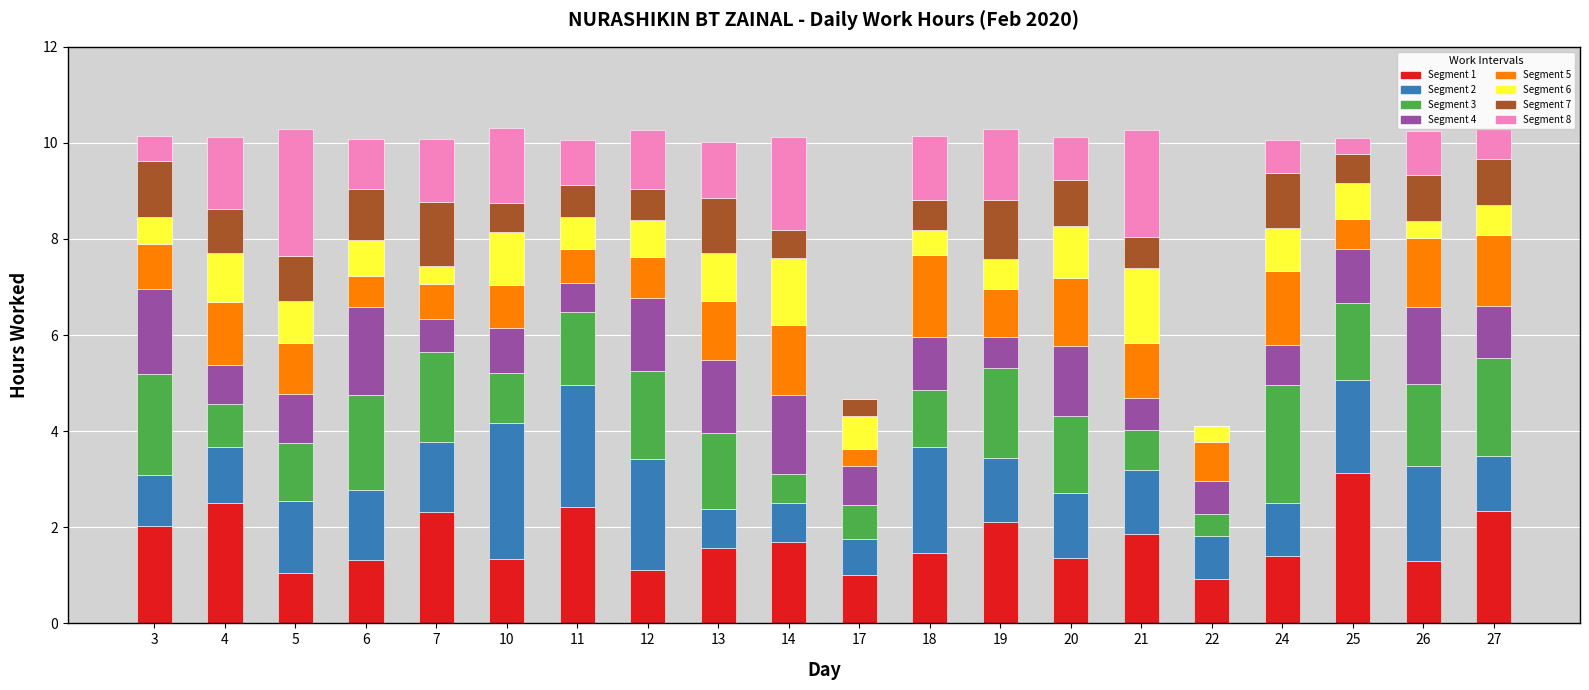

What is the highest value of the Segment 1 series?

3.1